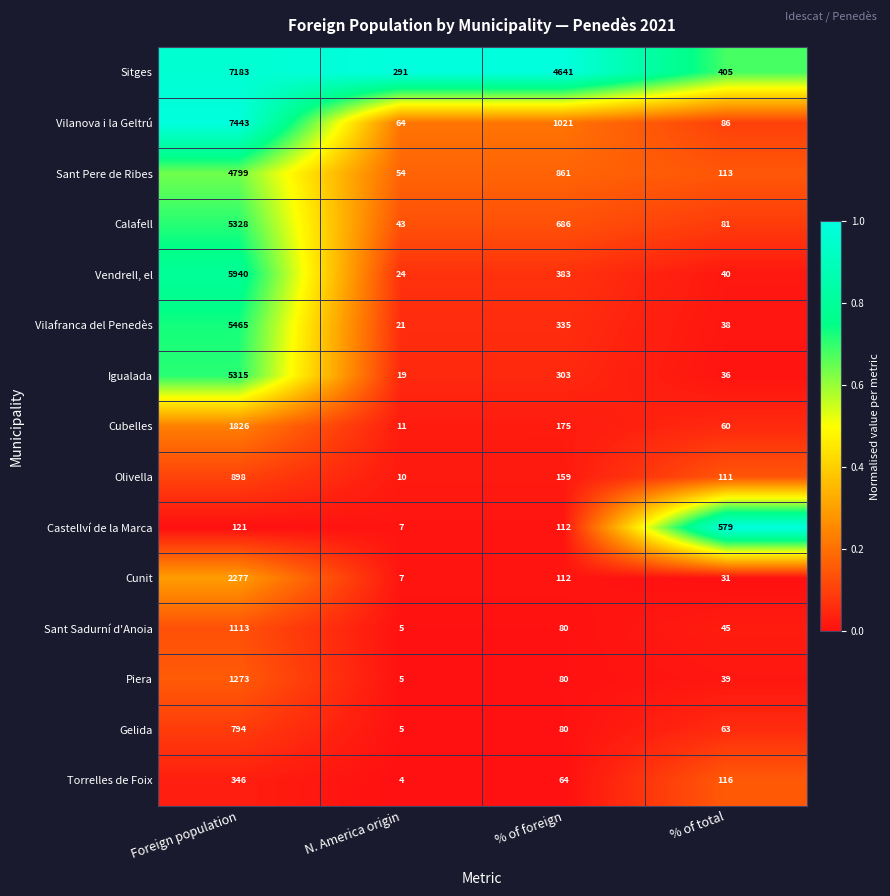

What is the maximum value shown in the chart?

7443